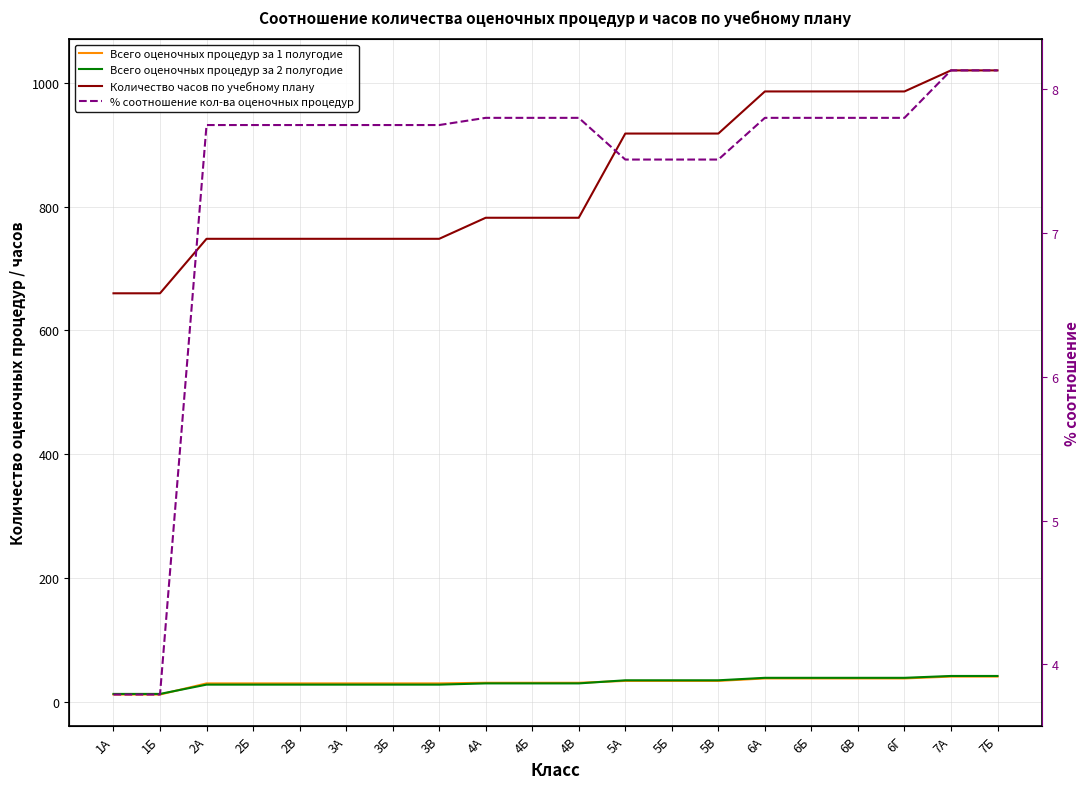

Reading right to left, transcribe all the data shown in this chart.

Всего оценочных процедур за 1 полугодие: 41.0	41.0	38.0	38.0	38.0	38.0	34.0	34.0	34.0	31.0	31.0	31.0	30.0	30.0	30.0	30.0	30.0	30.0	12.0	12.0
Всего оценочных процедур за 2 полугодие: 42.0	42.0	39.0	39.0	39.0	39.0	35.0	35.0	35.0	30.0	30.0	30.0	28.0	28.0	28.0	28.0	28.0	28.0	13.0	13.0
Количество часов по учебному плану: 1020.0	1020.0	986.0	986.0	986.0	986.0	918.0	918.0	918.0	782.0	782.0	782.0	748.0	748.0	748.0	748.0	748.0	748.0	660.0	660.0
% соотношение кол-ва оценочных процедур: 8.1	8.1	7.8	7.8	7.8	7.8	7.5	7.5	7.5	7.8	7.8	7.8	7.8	7.8	7.8	7.8	7.8	7.8	3.8	3.8